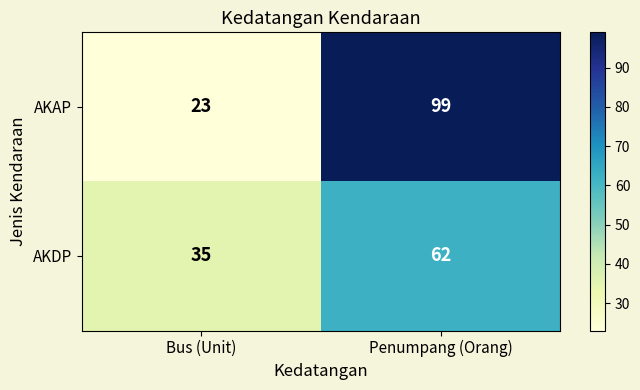

Count the number of data series in this chart.

2